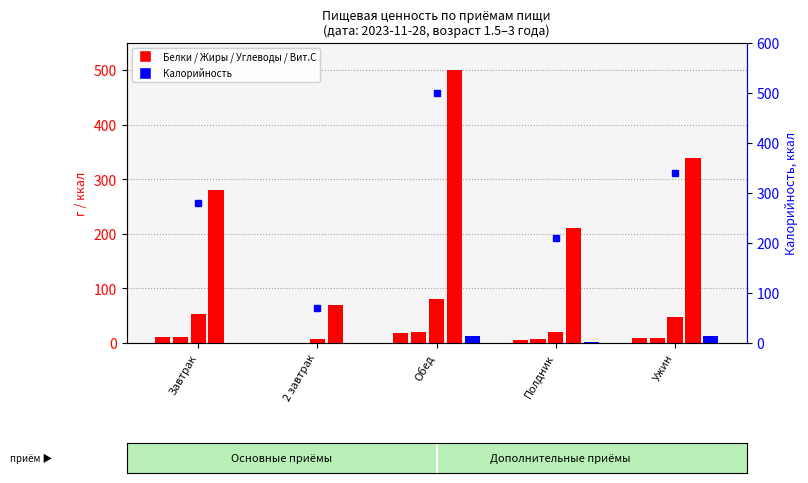

Reading left to right, transcribe all the data shown in this chart.

Белки: 11.9	0.9	19.0	6.4	8.6
Жиры: 11.8	0.2	20.8	6.8	8.7
Углеводы: 53.3	8.1	81.1	20.9	47.1
Калорийность: 280.0	70.0	500.0	210.0	340.0
Витамин С: 0.9	0.0	13.6	1.0	12.7